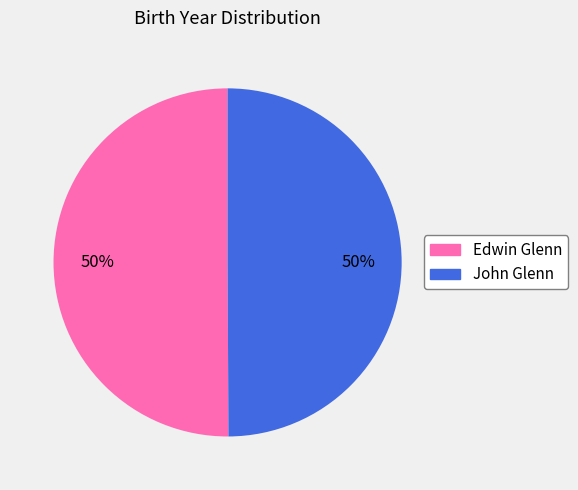

Count the number of slices in the pie.

2